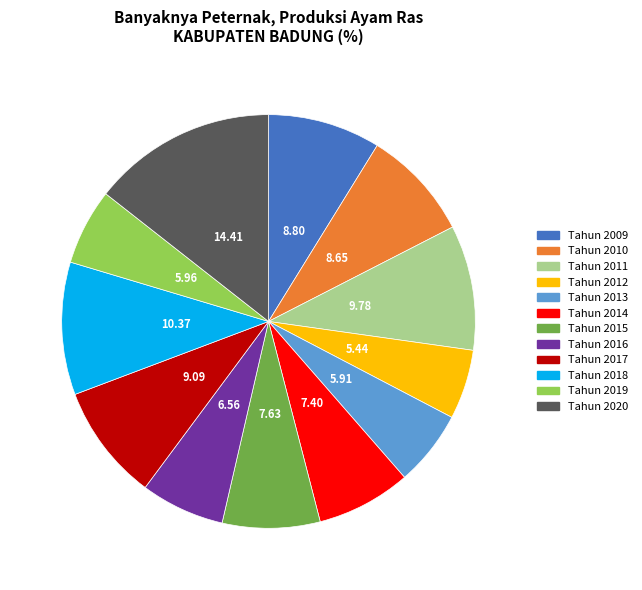

Count the number of slices in the pie.

12